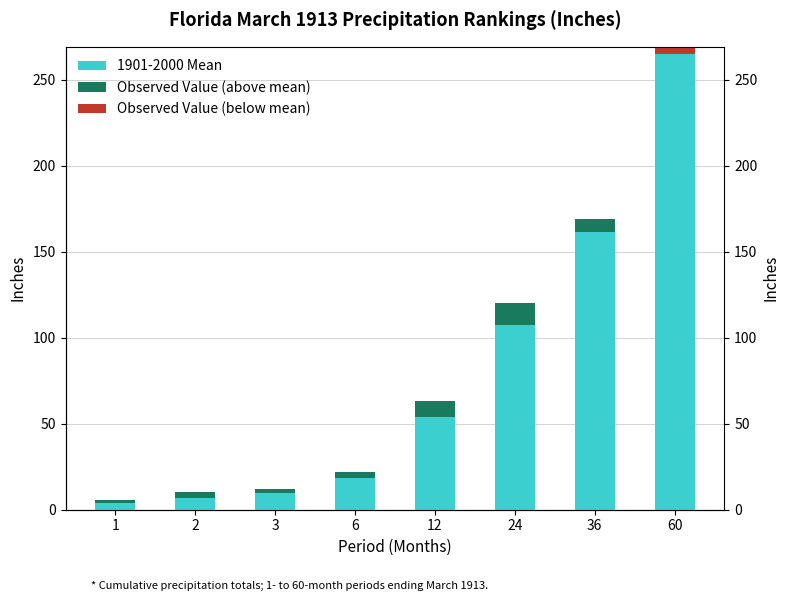

Rank the series at 3 from lowest to highest value.

Observed Value (below mean), Observed Value (above mean), 1901-2000 Mean